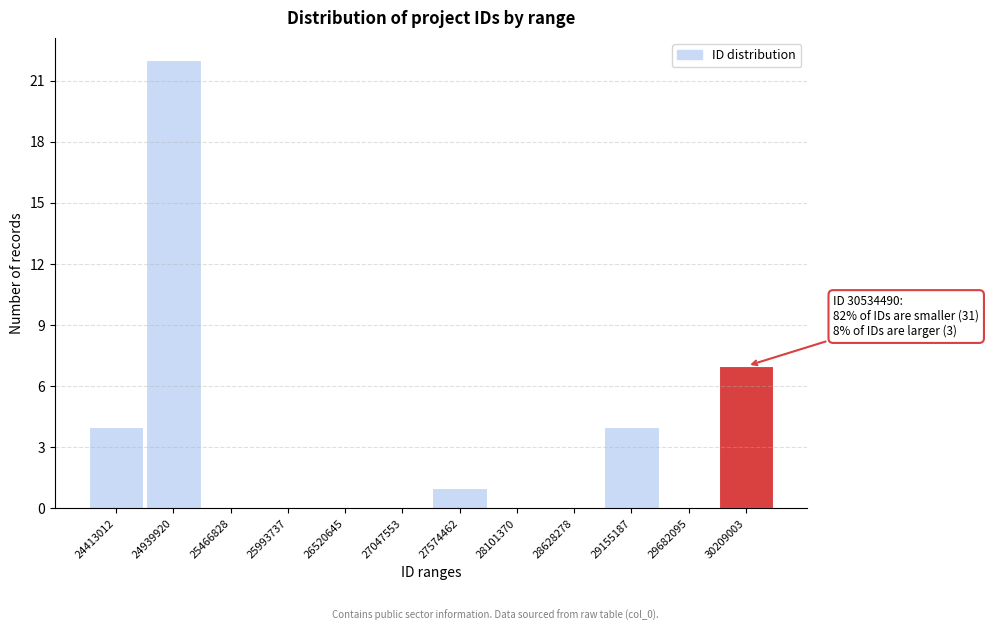

Reading left to right, transcribe all the data shown in this chart.

24413012=4	24939920=22	25466828=0	25993737=0	26520645=0	27047553=0	27574462=1	28101370=0	28628278=0	29155187=4	29682095=0	30209003=7